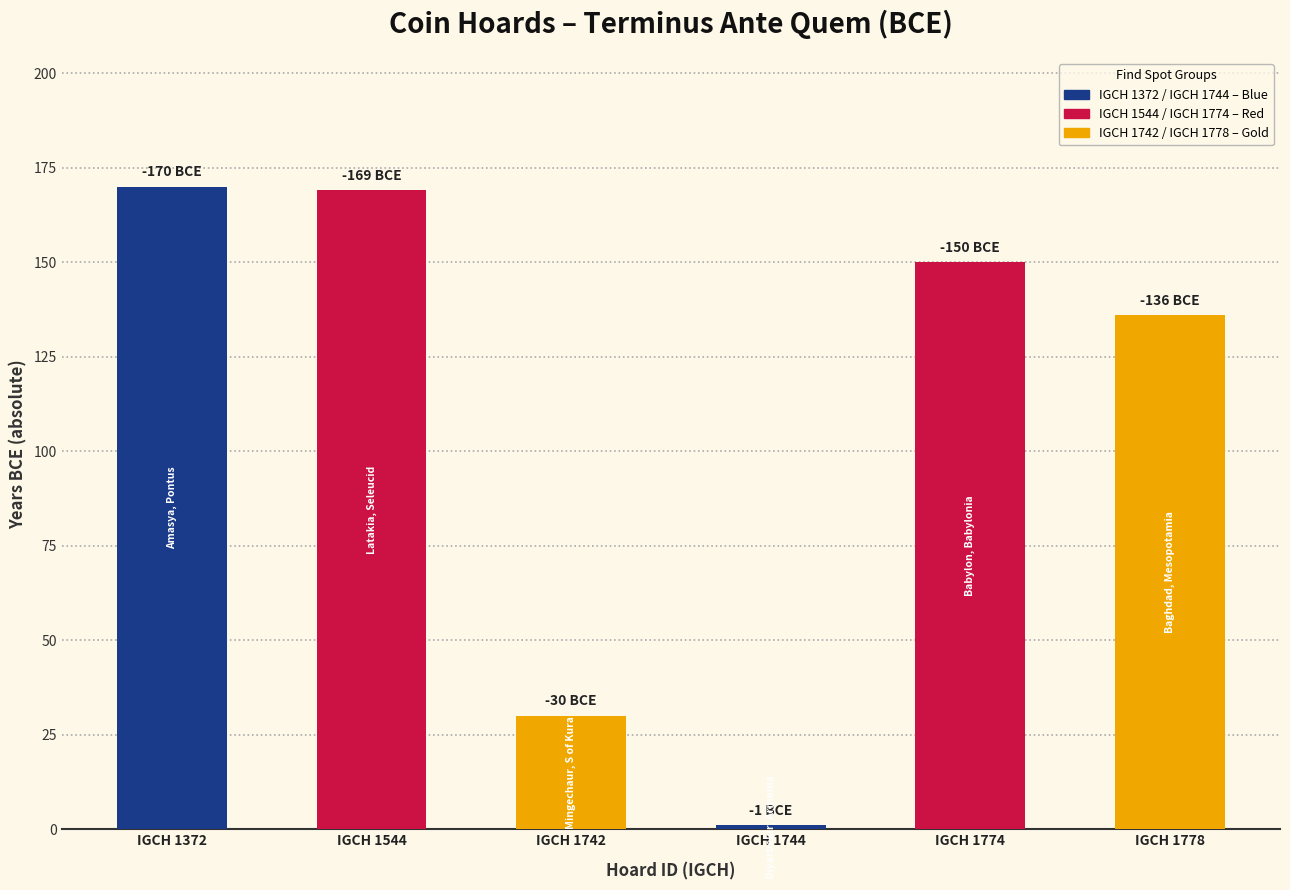

How many data points does each series have?

6